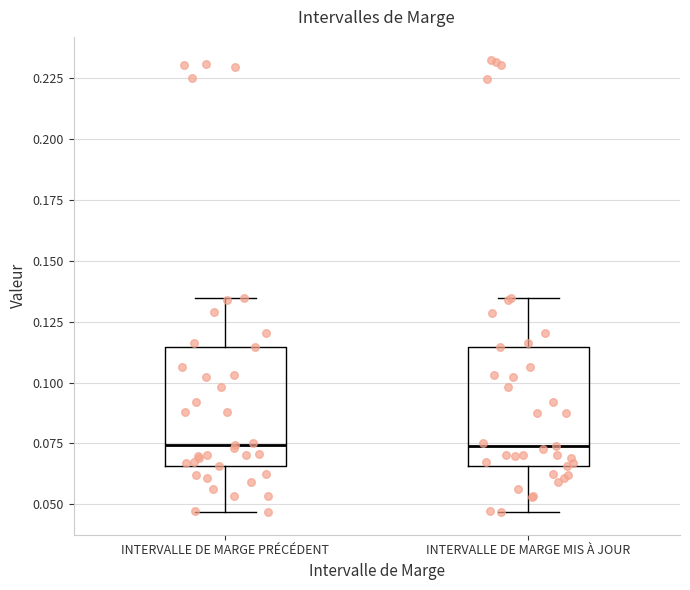

Where does the lower whisker of the box for INTERVALLE DE MARGE MIS À JOUR end on the y-axis? The values are not printed on the chart, so give them approximately, as read against the axis.

0.045